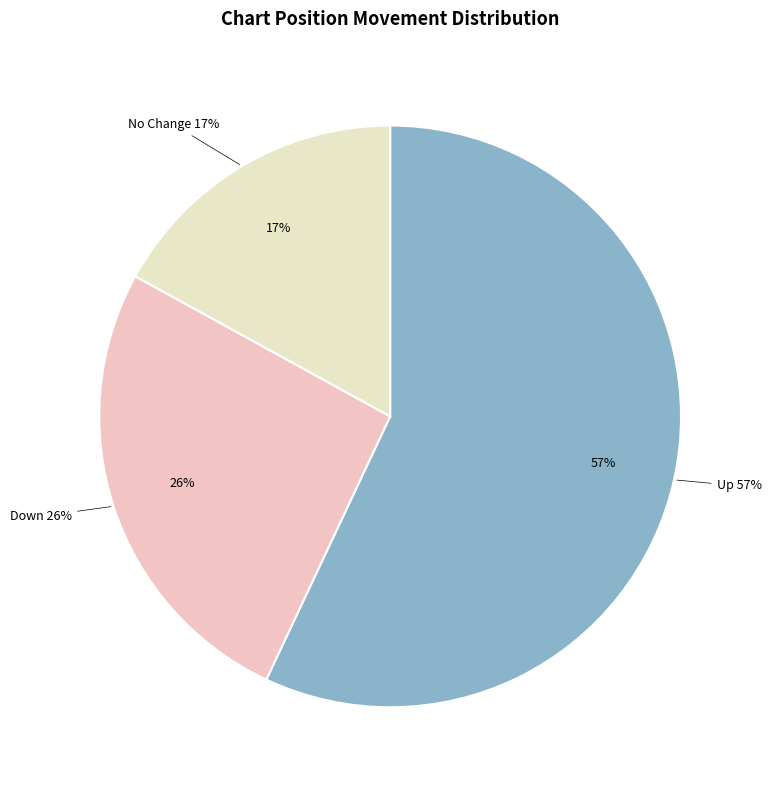

To the nearest percent, what percentage of the pie is down?

26%